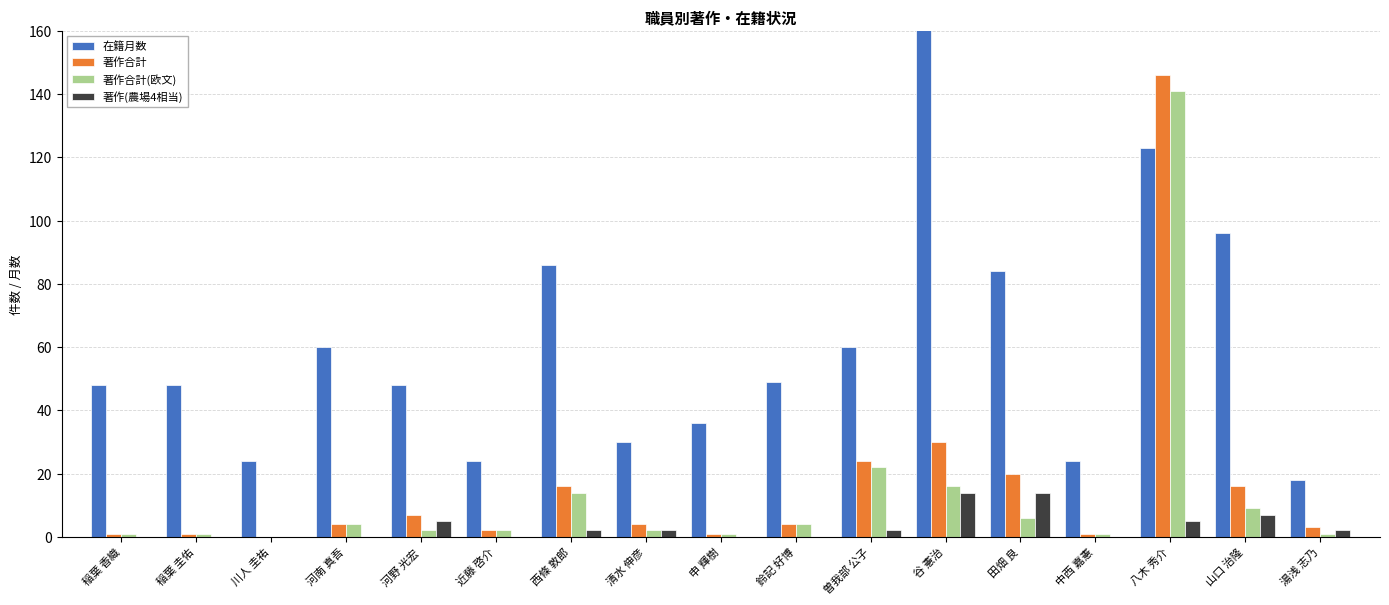

Is it true that 著作合計 equals 6 at 鈴記 好博?

False